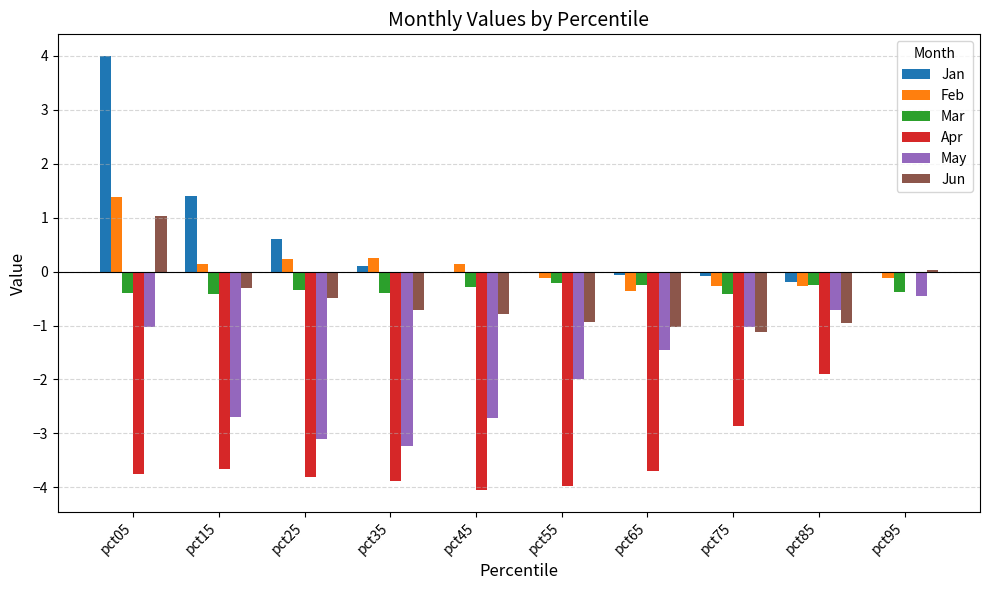

Is the value of Jun at pct25 greater than the value of Apr at pct35?

Yes